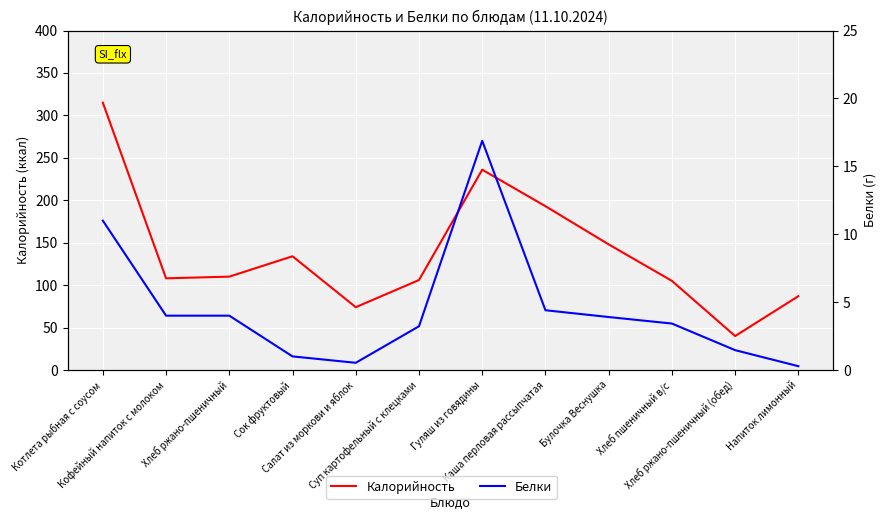

What is the difference between the highest and lowest values at Каша перловая рассыпчатая?

188.6